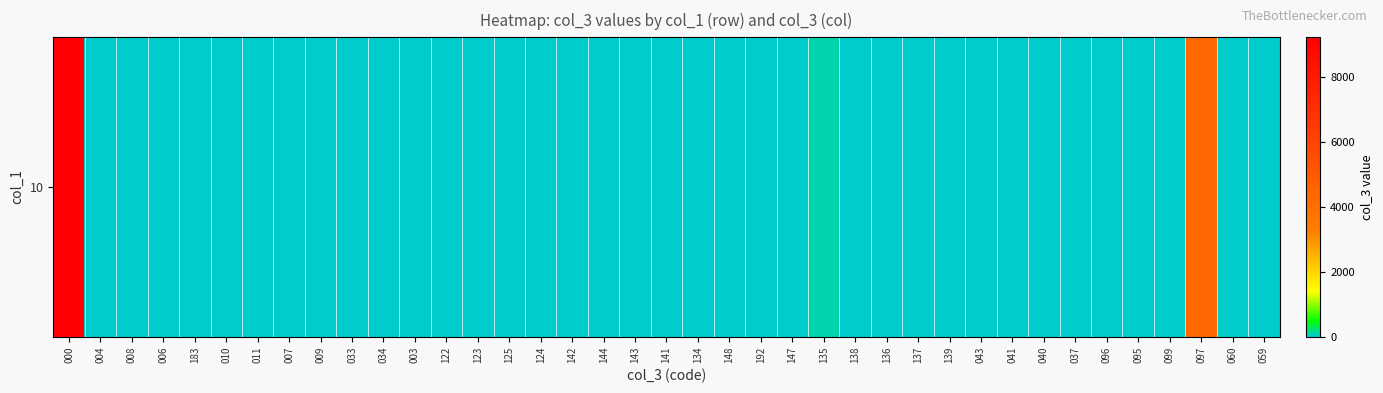

What is the approximate value at 122?

1